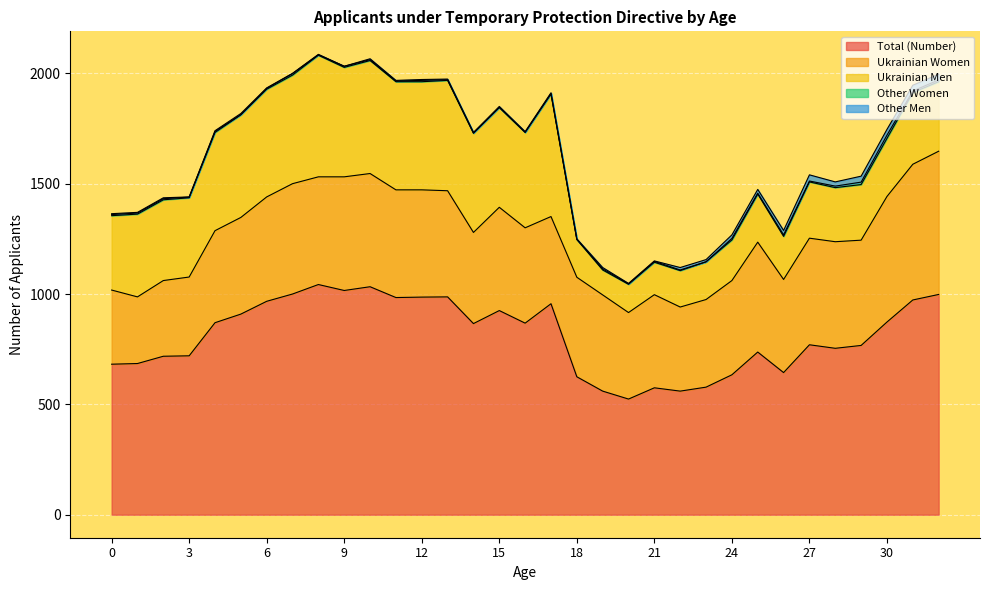

List the labels in order of Total (Number) value, smallest first.

20, 19, 22, 21, 23, 18, 24, 26, 0, 1, 2, 3, 25, 28, 29, 27, 14, 16, 4, 30, 5, 15, 17, 6, 31, 11, 12, 13, 32, 7, 9, 10, 8